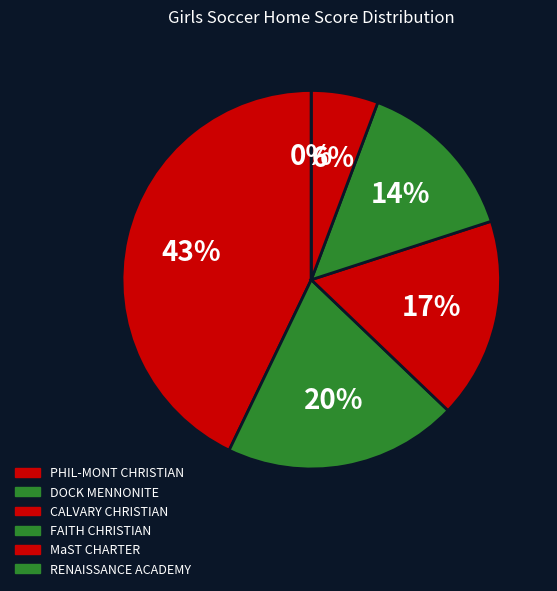

Which category has the smallest portion of the pie?

RENAISSANCE ACADEMY